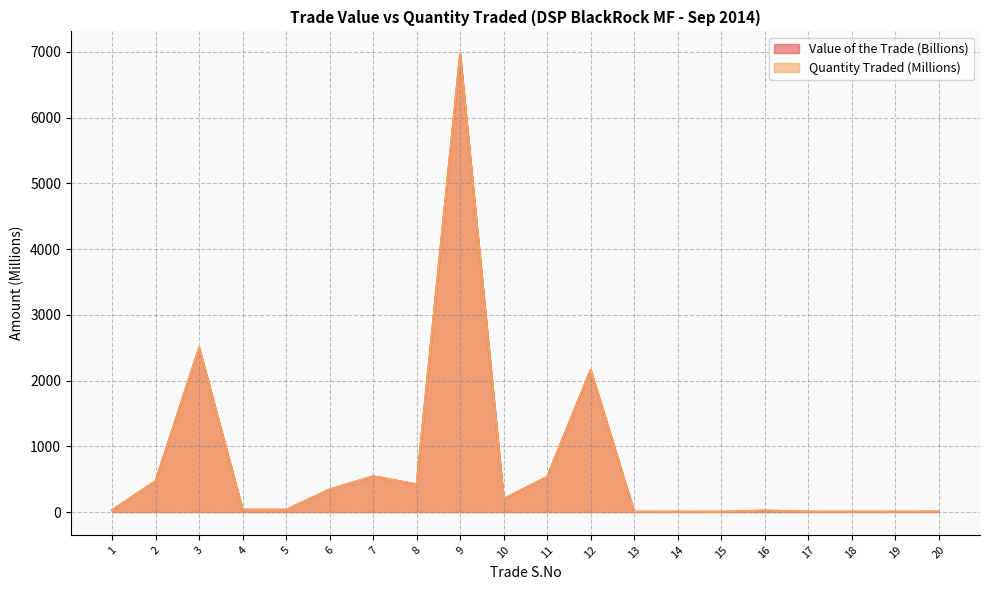

Is the value of Value of the Trade (Billions) at 10 greater than the value of Quantity Traded (Millions) at 13?

Yes